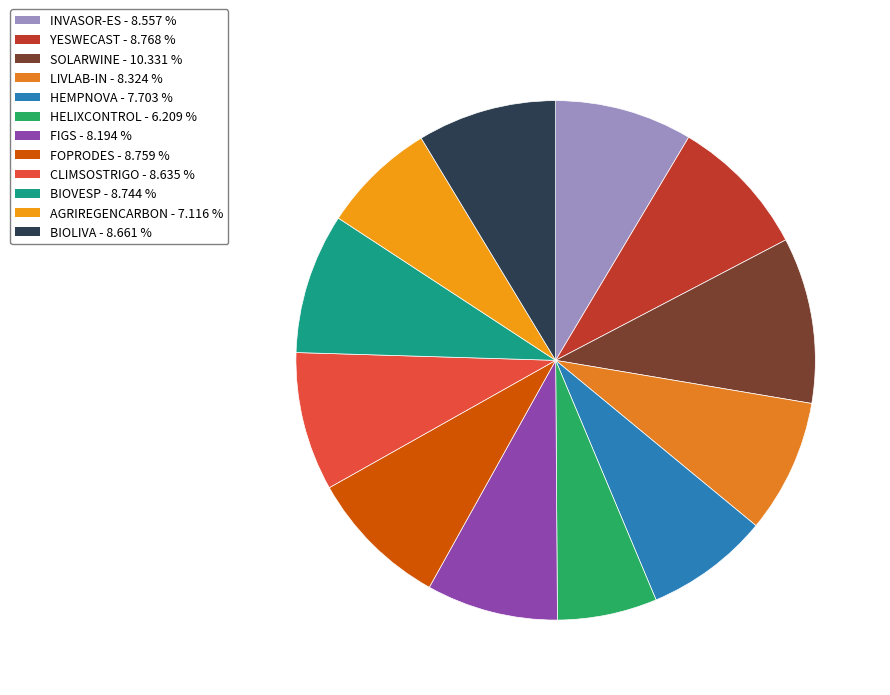

True or false: FOPRODES accounts for 9% of the total.

True